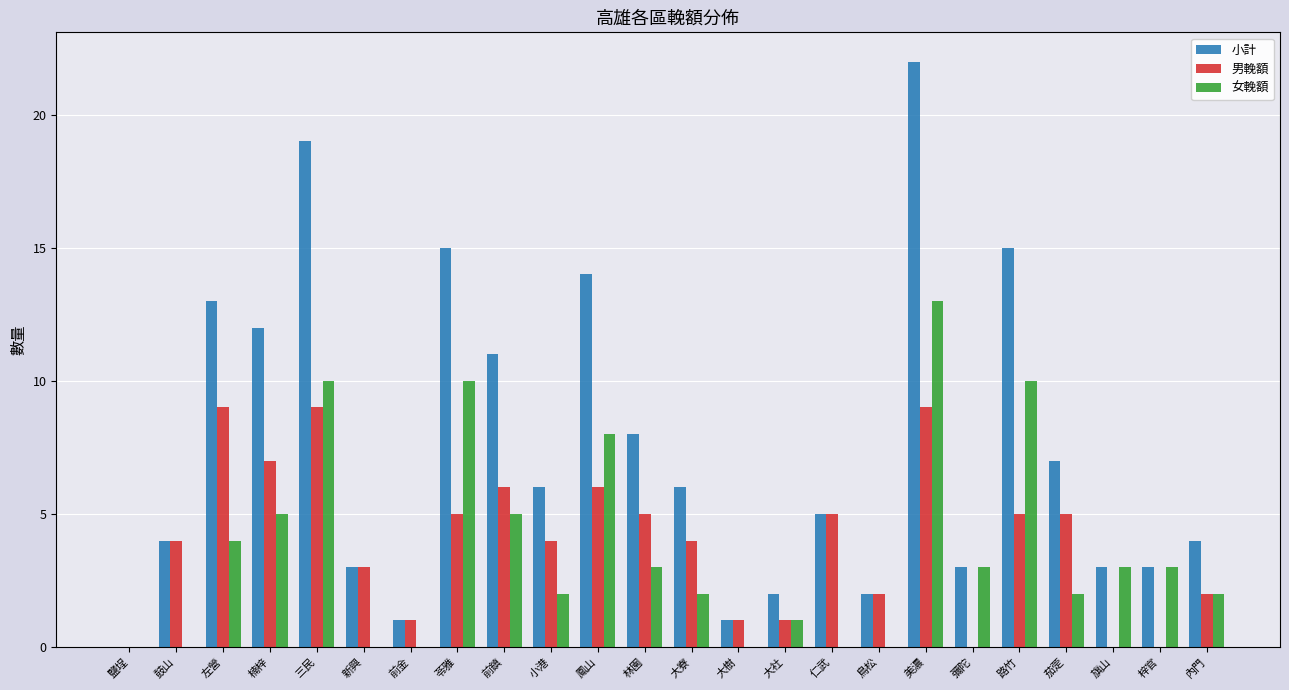

What is the sum of the 男輓額 values at 大樹 and 三民?

10